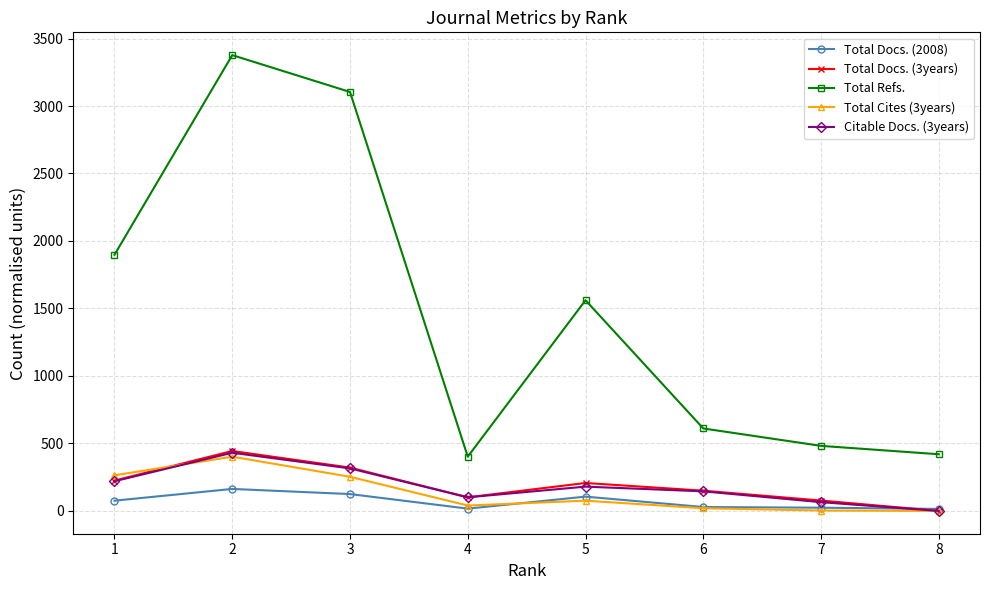

Read the Total Cites (3years) value at 3.

253